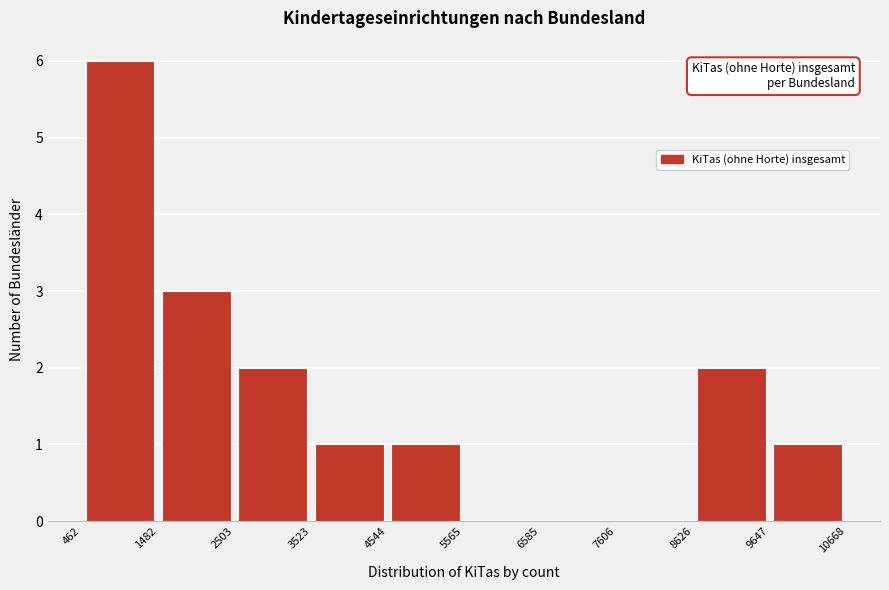

Reading left to right, list every bar in this chart as the range it spans on the x-axis followed by its height. The values are not printed on the chart, so give them approximately, as read against the axis.

462 to 1482: 6
1482 to 2503: 3
2503 to 3523: 2
3523 to 4544: 1
4544 to 5565: 1
5565 to 6585: 0
6585 to 7606: 0
7606 to 8626: 0
8626 to 9647: 2
9647 to 10668: 1